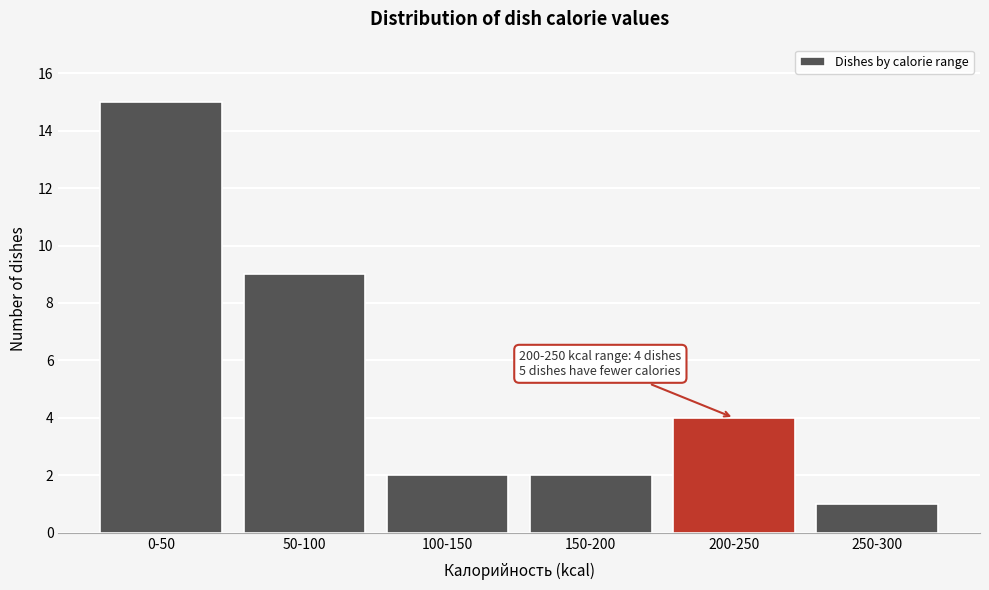

Reading left to right, extract all data points from this chart.

15	9	2	2	4	1